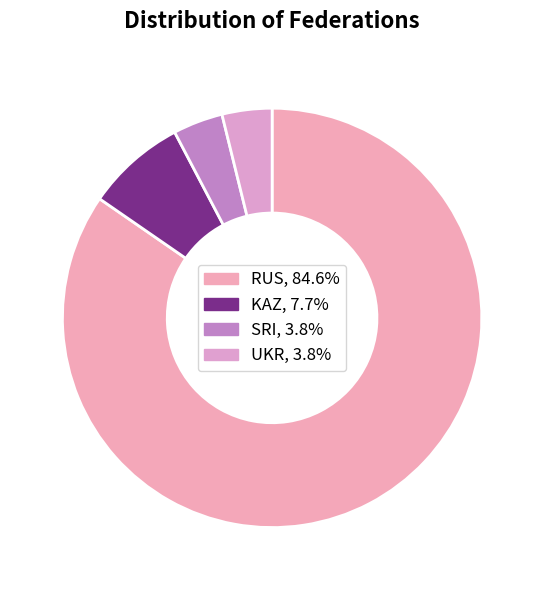

How many segments does this pie chart have?

4